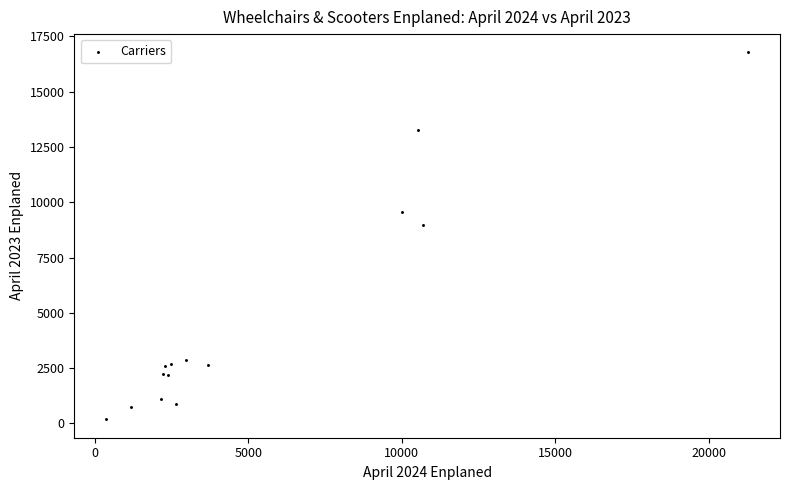

What Y value in the scatter plot is closest to 8478?

8977